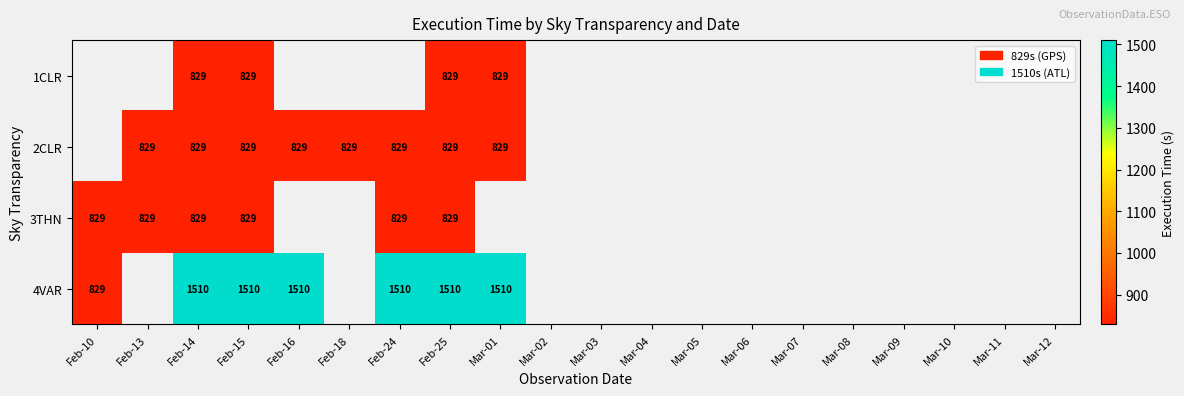

True or false: 3THN has a value of 308 at Feb-13.

False